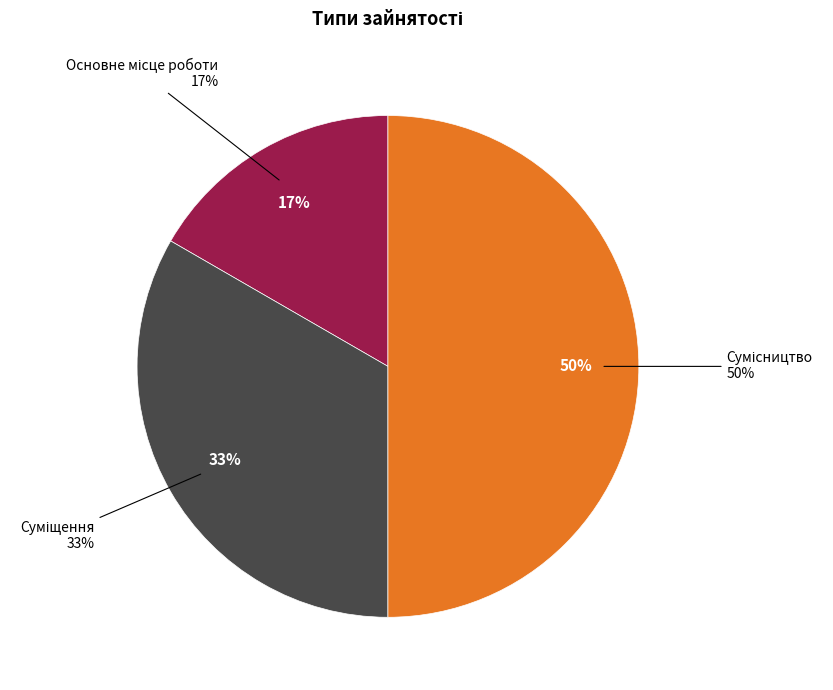

Rank the categories by value from lowest to highest.

Основне місце роботи, Суміщення, Сумісництво